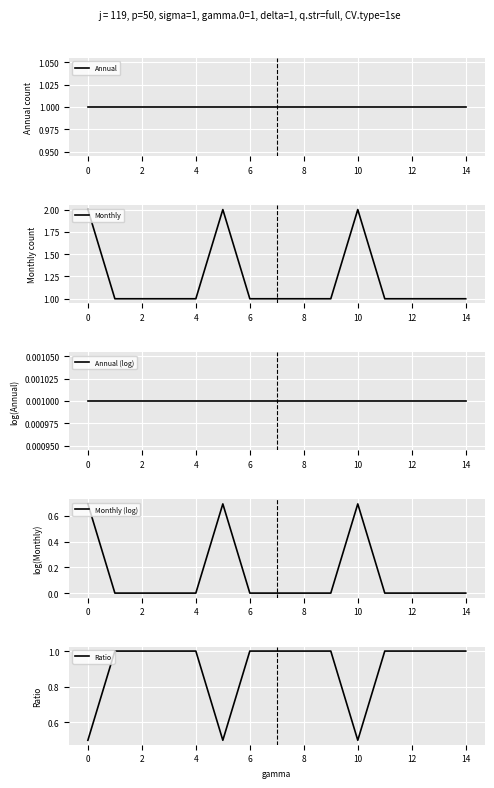

True or false: Monthly and Annual (log) intersect in this chart.

False